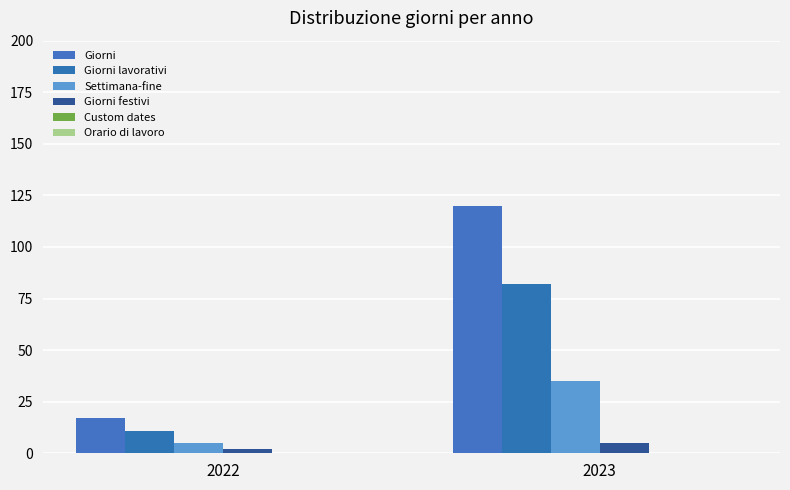

Is the value of Settimana-fine at 2023 greater than the value of Giorni at 2022?

Yes